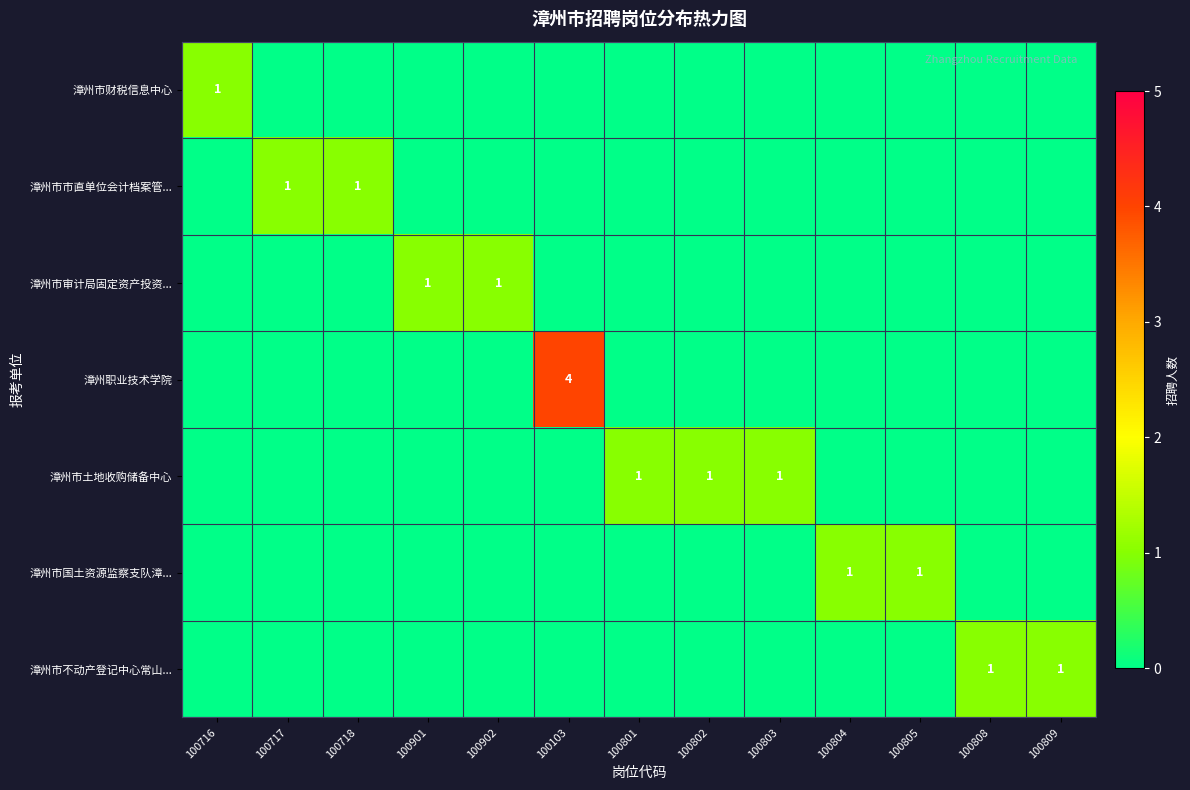

What is the difference between the highest and lowest values at 100801?

1